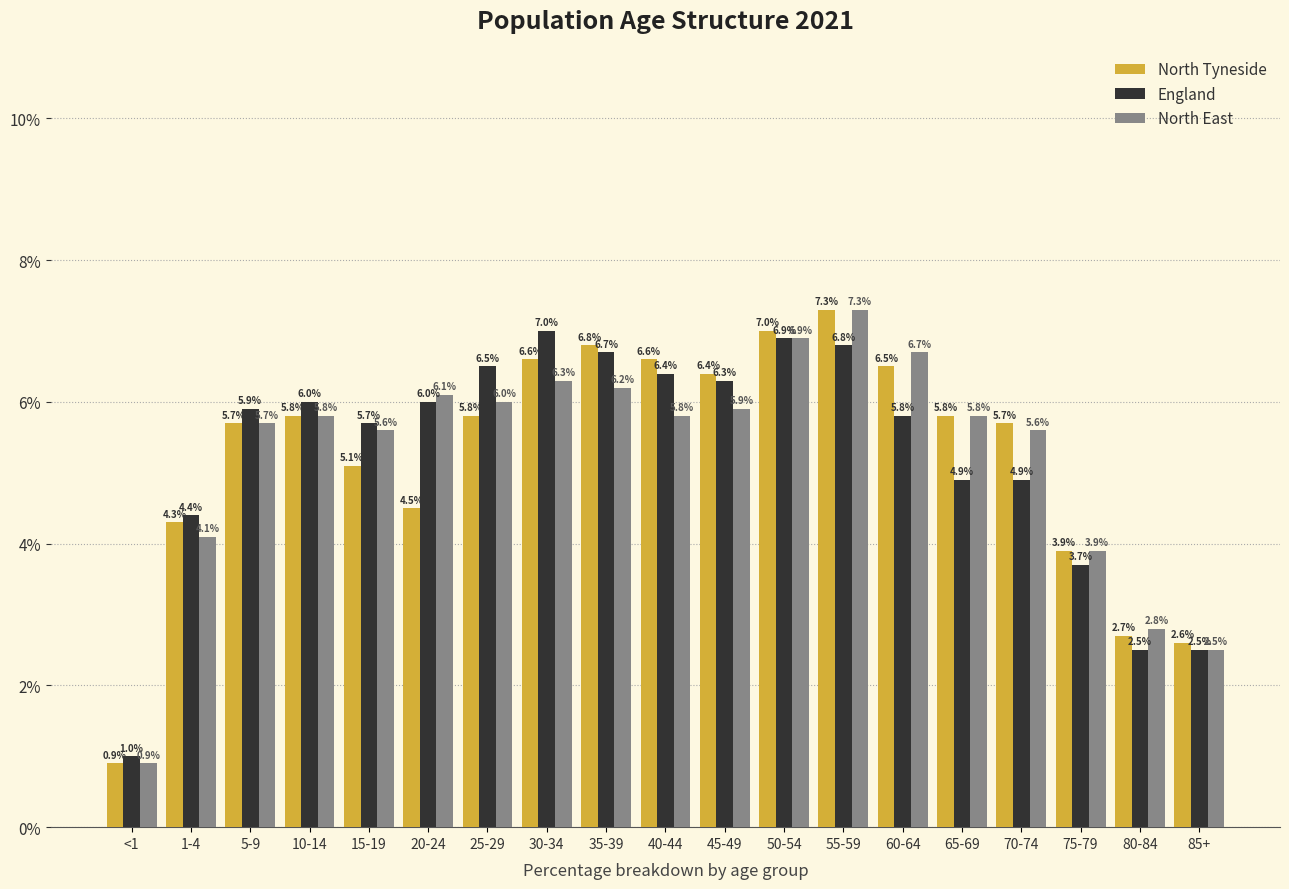

What is the maximum value shown in the chart?

7.3